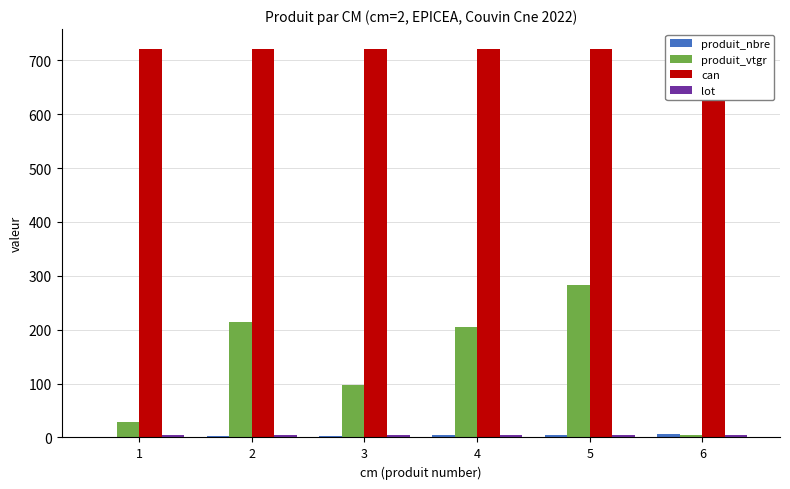

What is the difference between the highest and lowest values at 4?

718.0